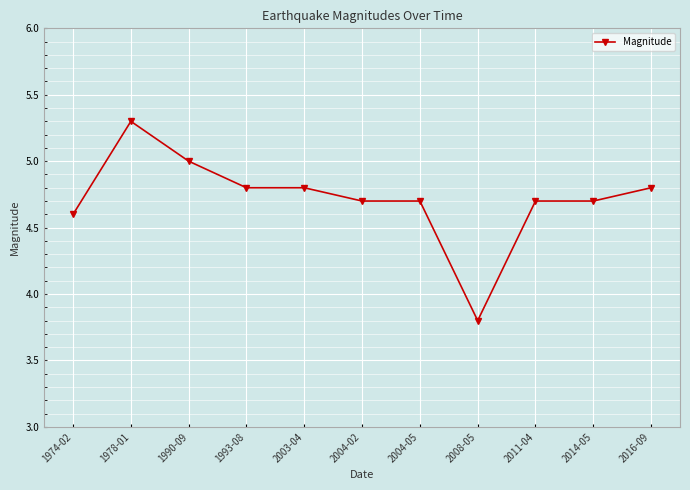

Approximately how many times larger is the value at 2004-05 compared to 1978-01?

0.9